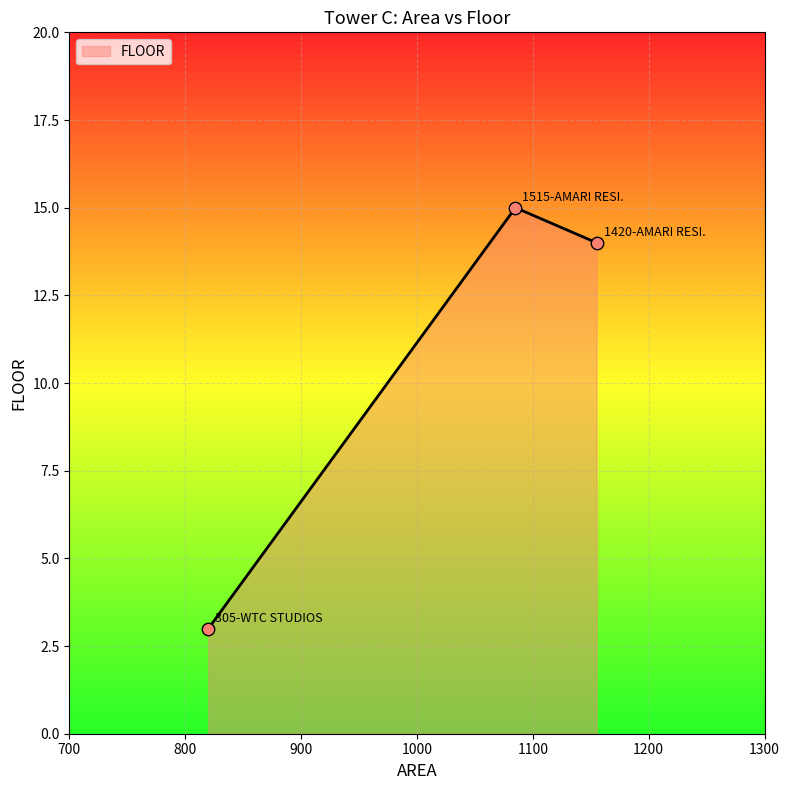

What is the sum of all values?

32